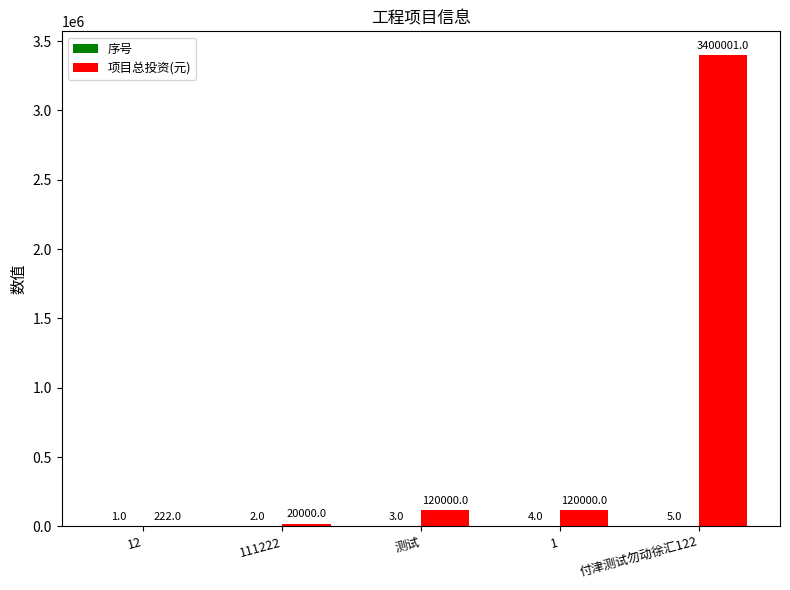

What is the maximum value shown in the chart?

3400001